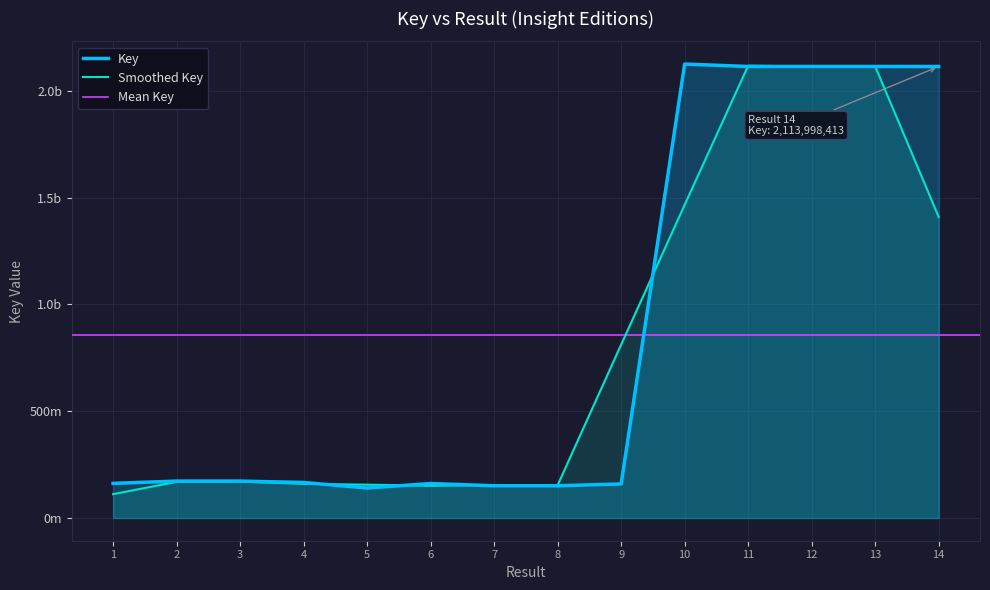

Reading left to right, list all the values displayed in this chart.

1=162137742	2=172962049	3=172958122	4=166504641	5=140447228	6=161564209	7=150946368	8=150947066	9=159548247	10=2125357287	11=2113998144	12=2113998228	13=2113998362	14=2113998413